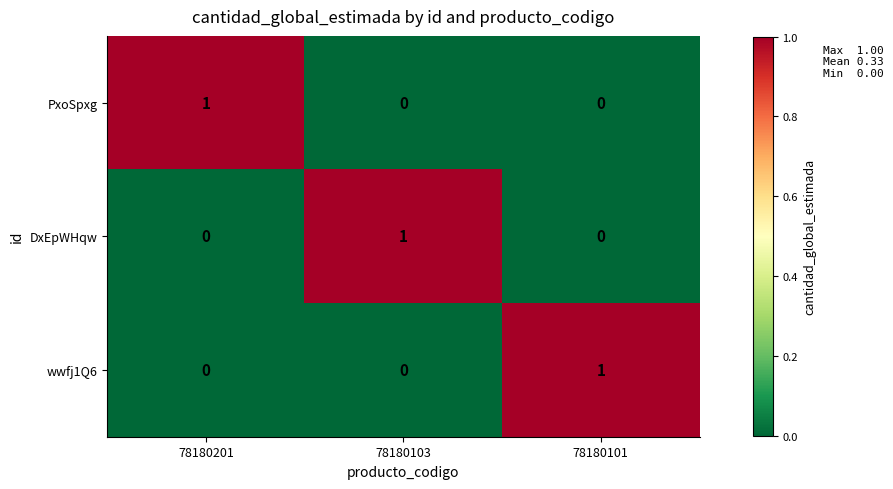

True or false: DxEpWHqw has a value of 0 at 78180103.

False